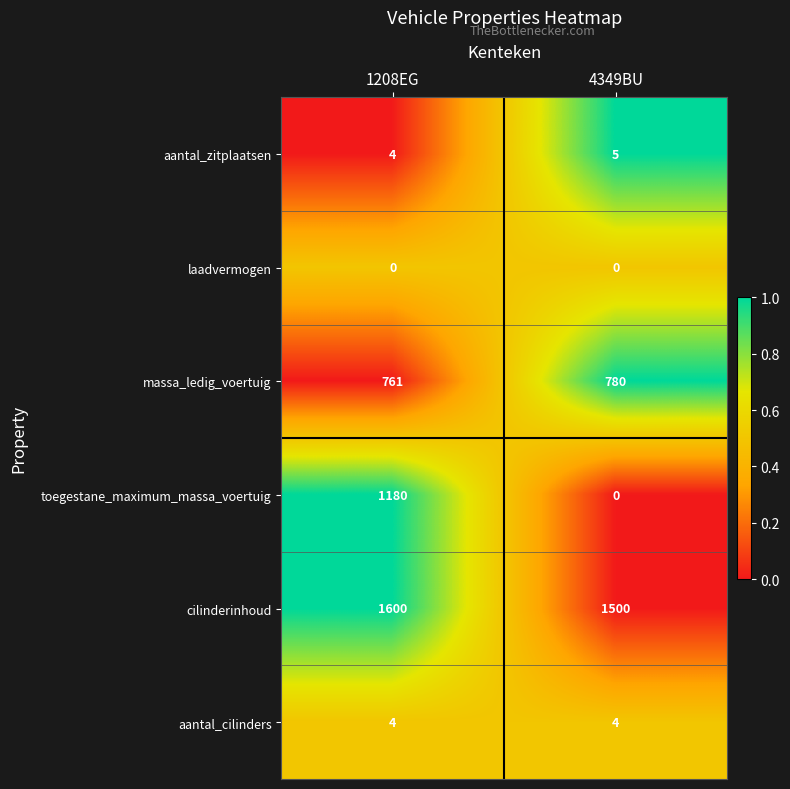

True or false: massa_ledig_voertuig has a value of 761 at 1208EG.

True